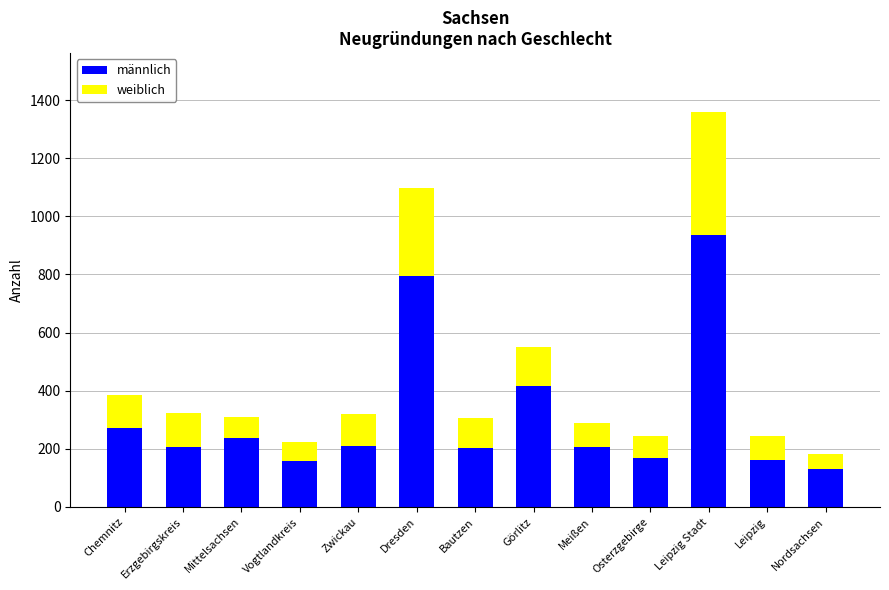

What is the total value across all series at Nordsachsen?

183